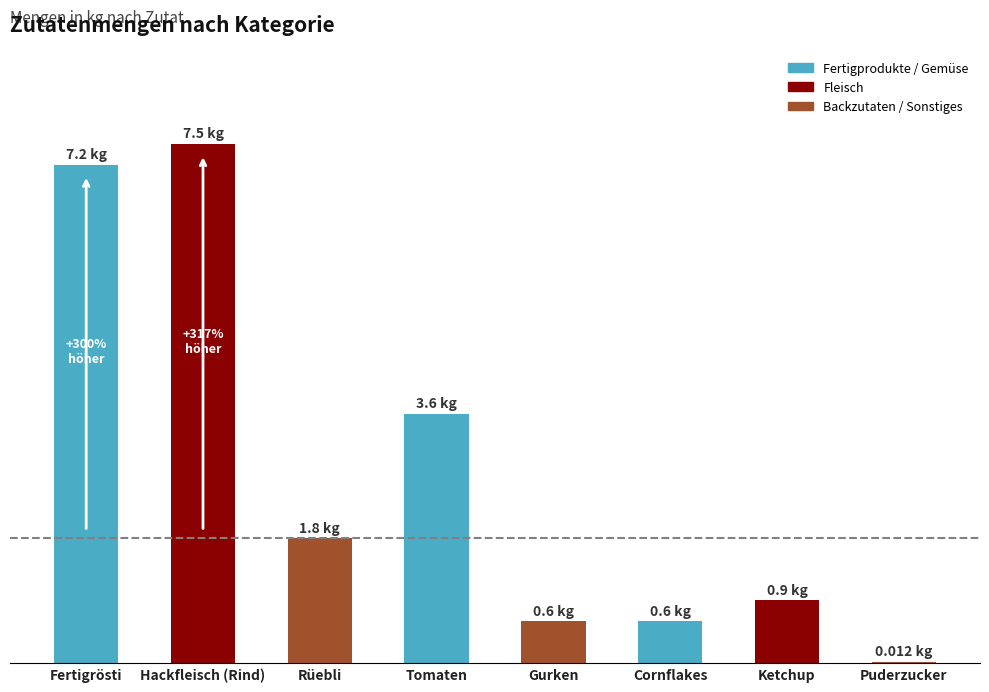

List the labels in order of value, largest first.

Hackfleisch (Rind), Fertigrösti, Tomaten, Rüebli, Ketchup, Gurken, Cornflakes, Puderzucker